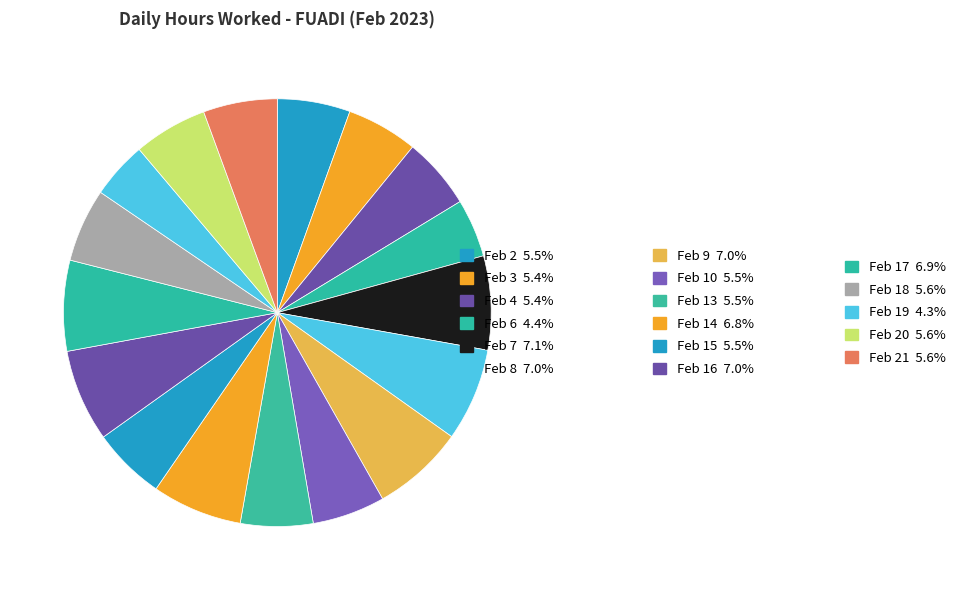

Is there a majority slice in this chart?

No